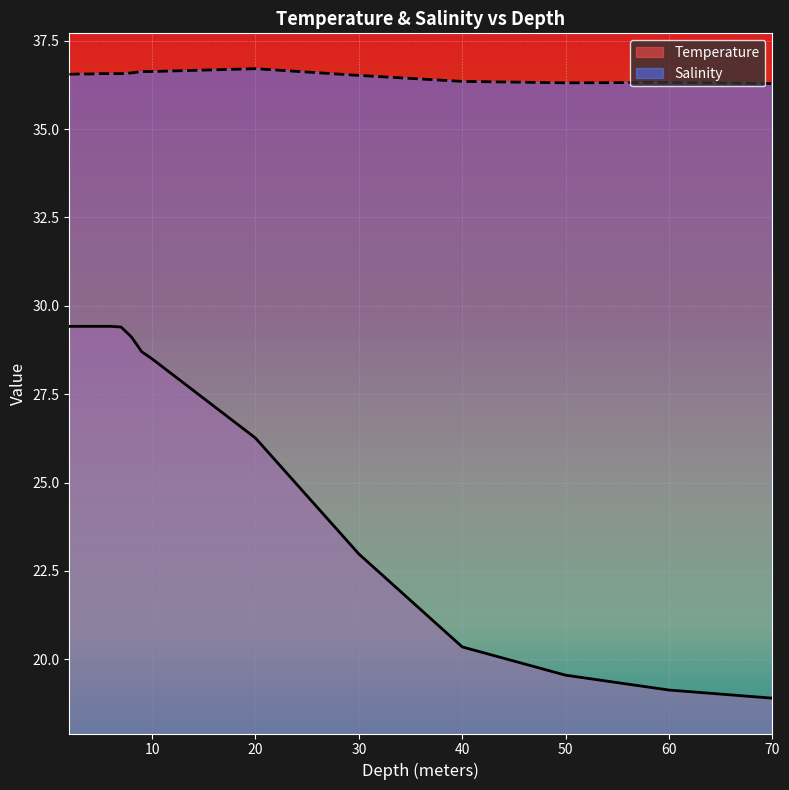

True or false: Salinity and Temperature cross at least once.

False